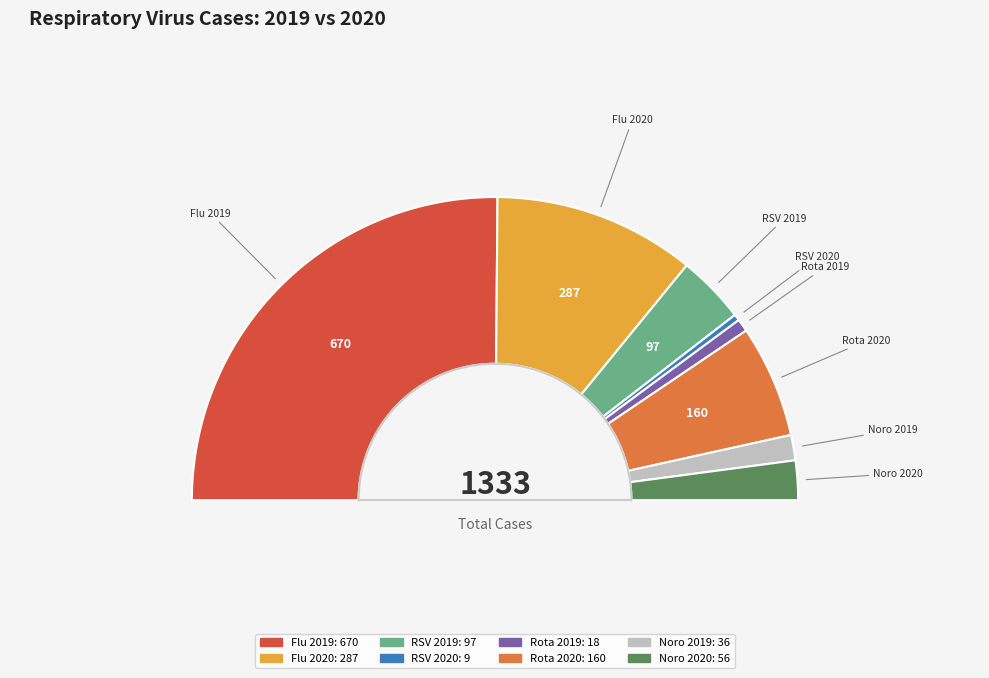

Rank the categories by value from lowest to highest.

RSV 2020, Rota 2019, Noro 2019, Noro 2020, RSV 2019, Rota 2020, Flu 2020, Flu 2019